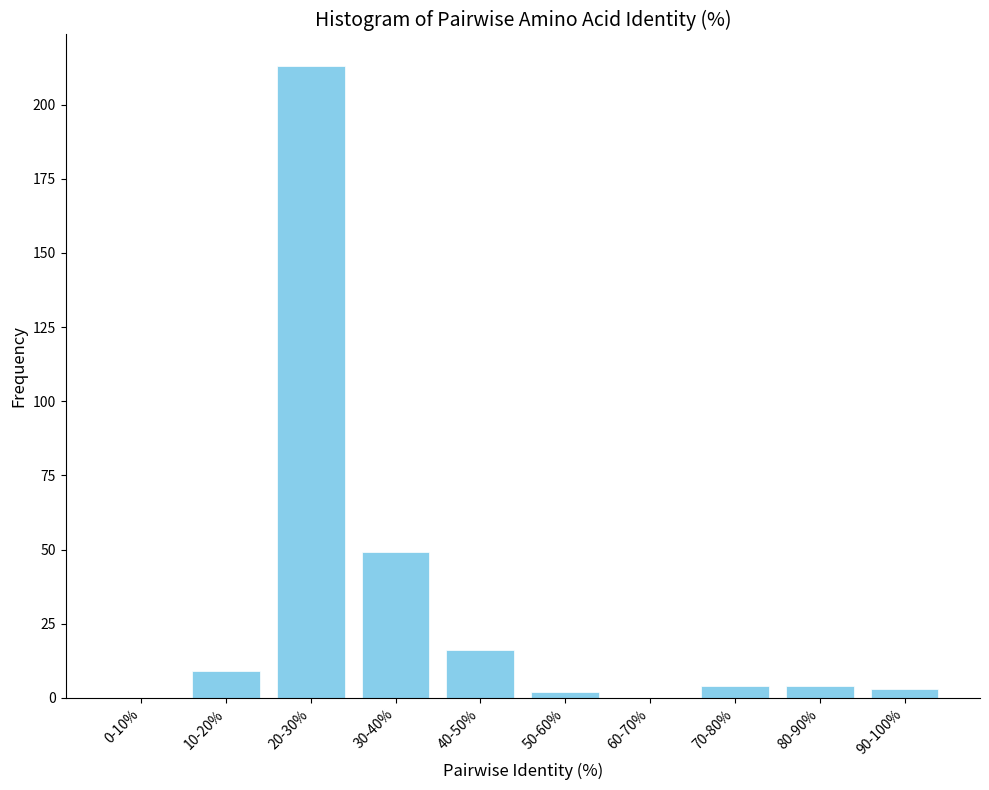

Reading left to right, extract all data points from this chart.

0-10%=0	10-20%=9	20-30%=213	30-40%=49	40-50%=16	50-60%=2	60-70%=0	70-80%=4	80-90%=4	90-100%=3